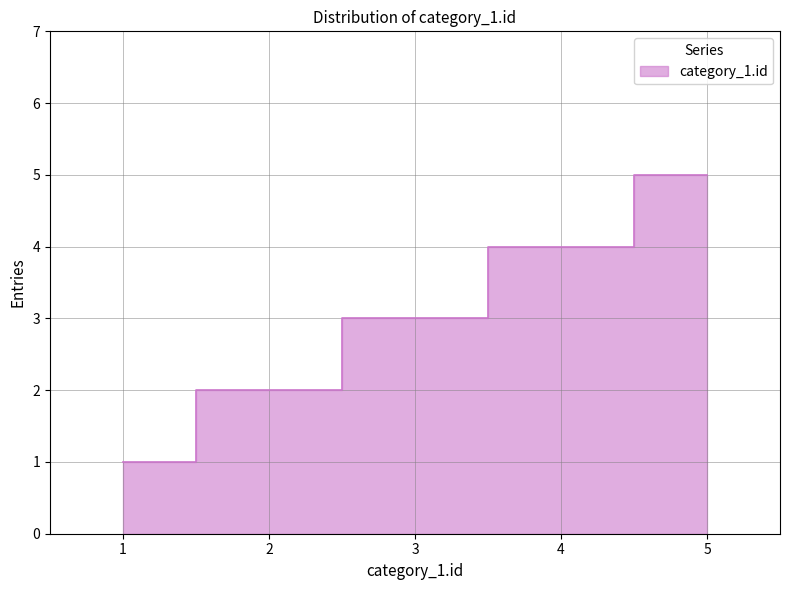

List the labels in order of value, largest first.

5, 4, 3, 2, 1